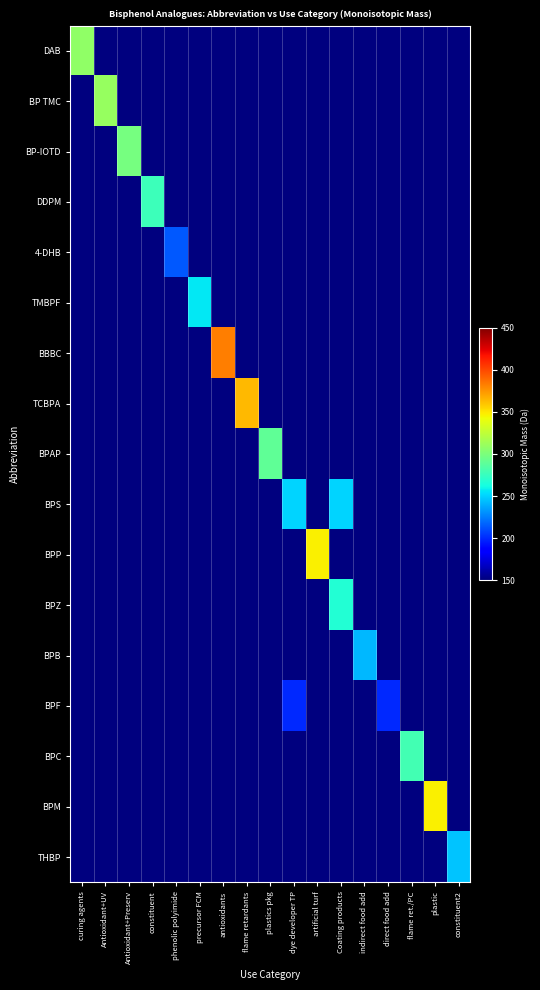

Is the value of DDPM at phenolic polyimide greater than the value of BP TMC at flame retardants?

No